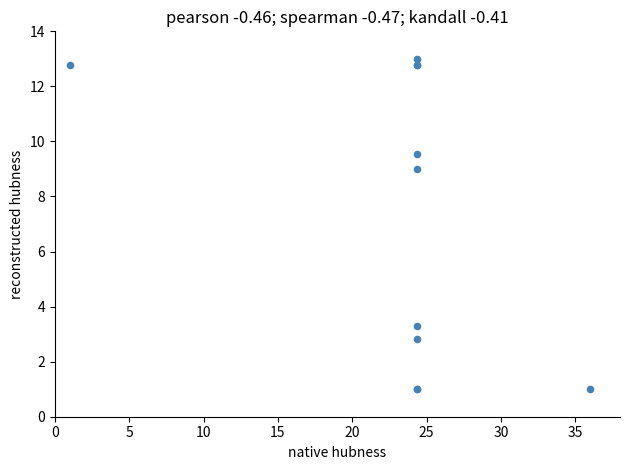

What Y value in the scatter plot is closest to 7?

9.0